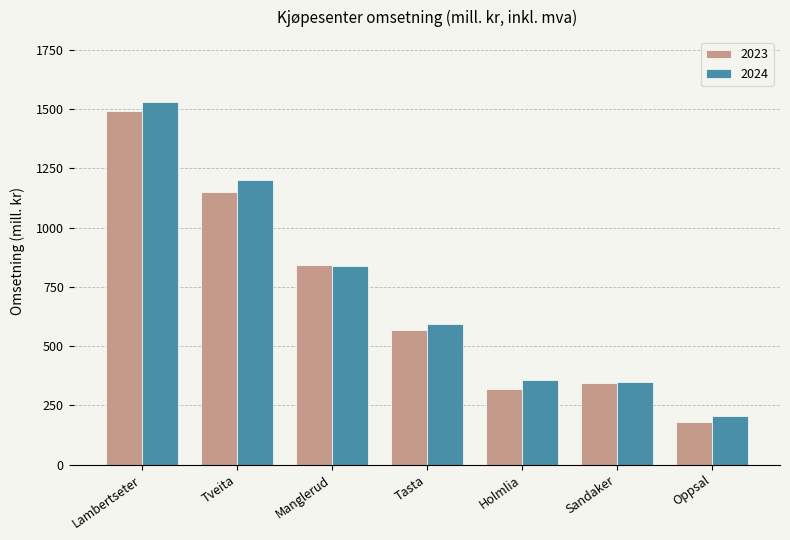

The 2024 series shows 378.8 at Tasta. True or false?

False